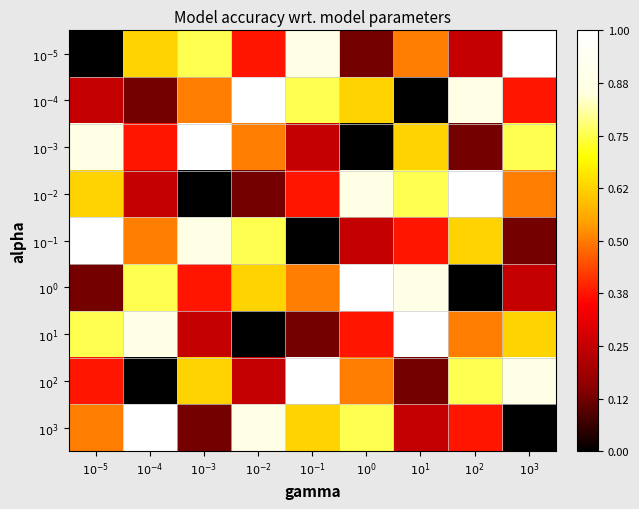

At how many categories does at least one series exceed 2?

9